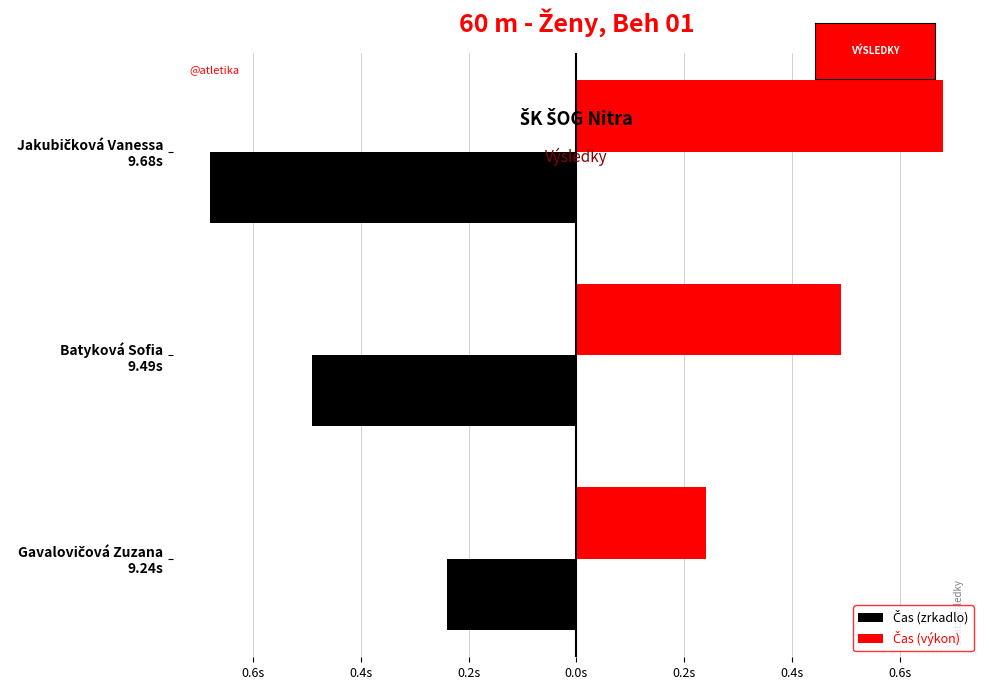

What is the value of the Čas (zrkadlo) bar at the 1st from the left?

-0.2